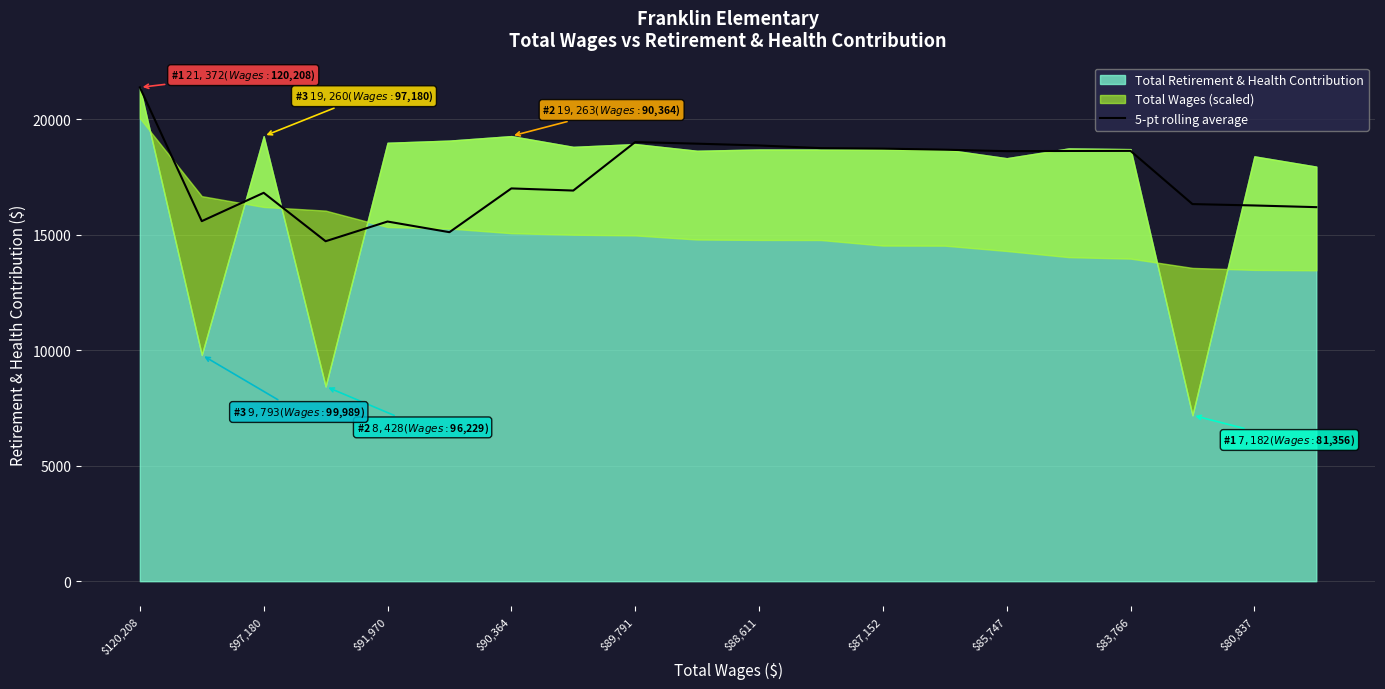

How many points are higher than both their immediate neighbors (excluding endpoints)?

5